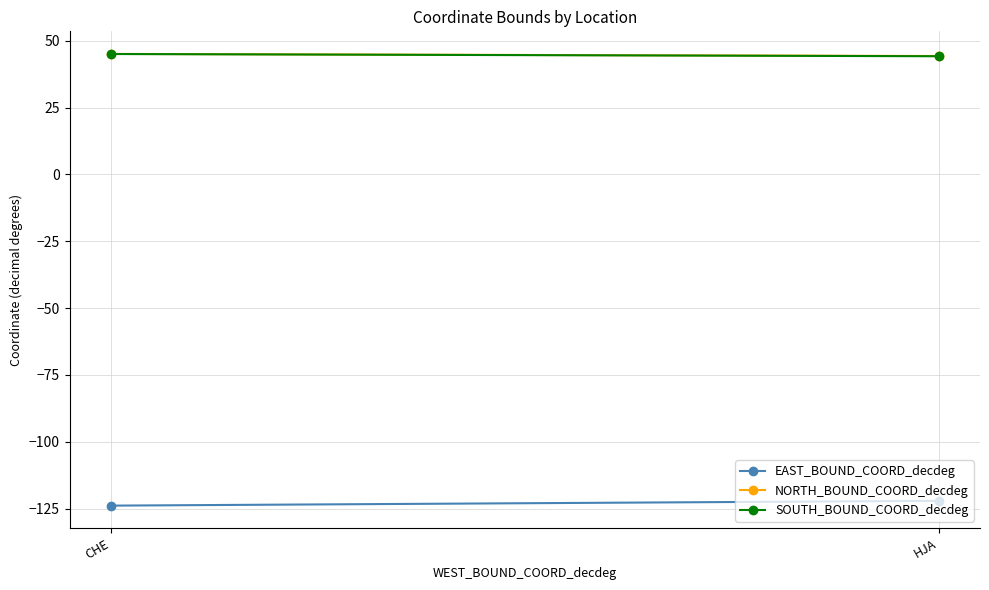

The SOUTH_BOUND_COORD_decdeg series shows 71.7 at HJA. True or false?

False